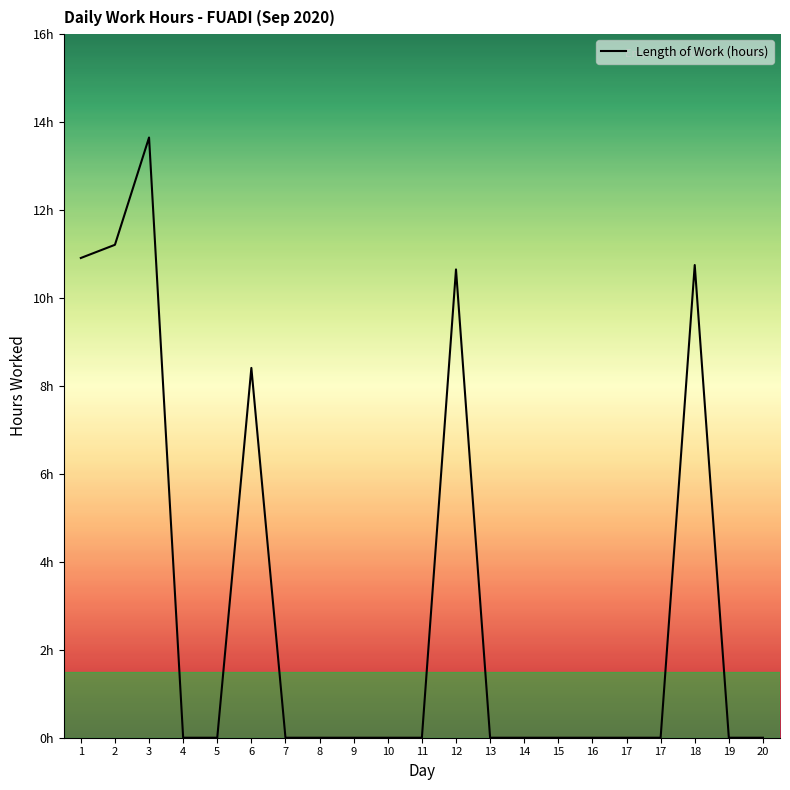

What is the change in value from 3 to 5?

-13.7